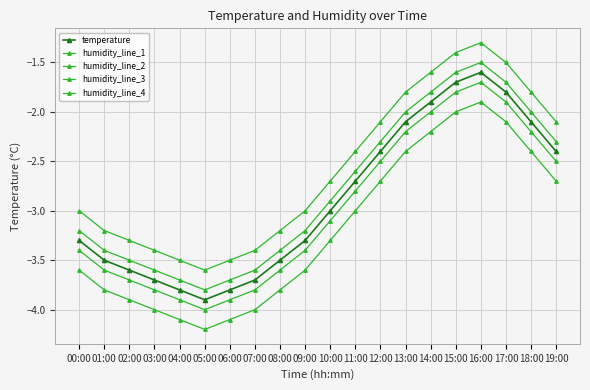

Which series has the largest total across all categories?

humidity_line_4